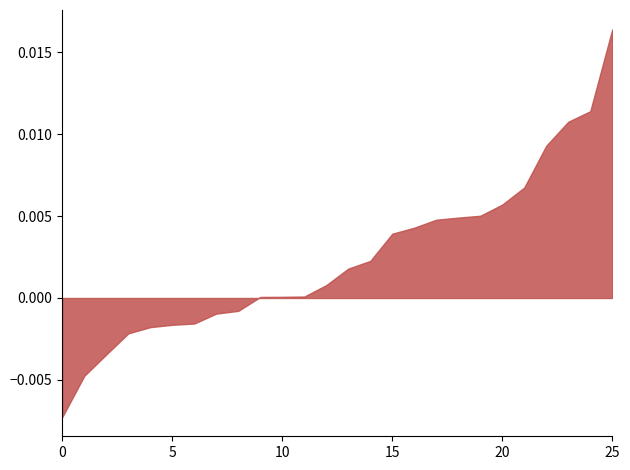

At which category does the chart reach its peak across all series?

25